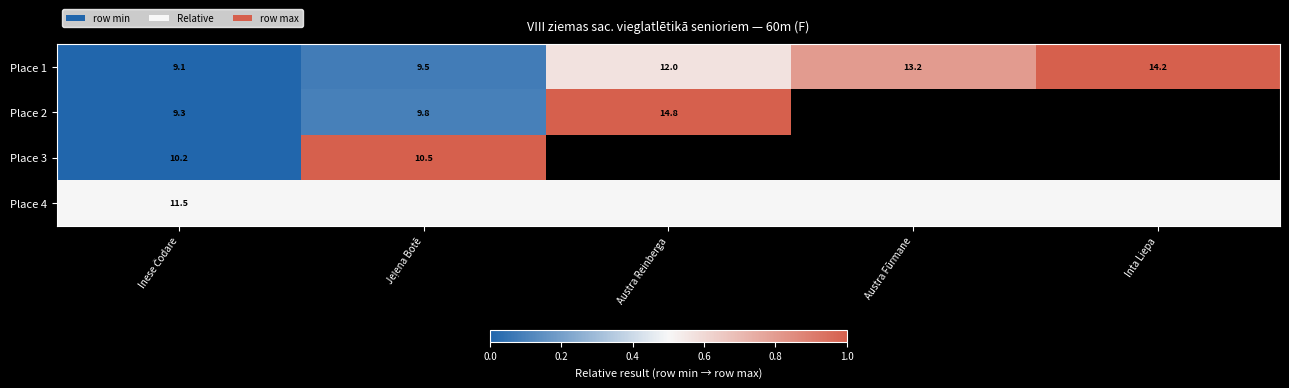

What is the total value across all series at Jeļena Botē?

1.7